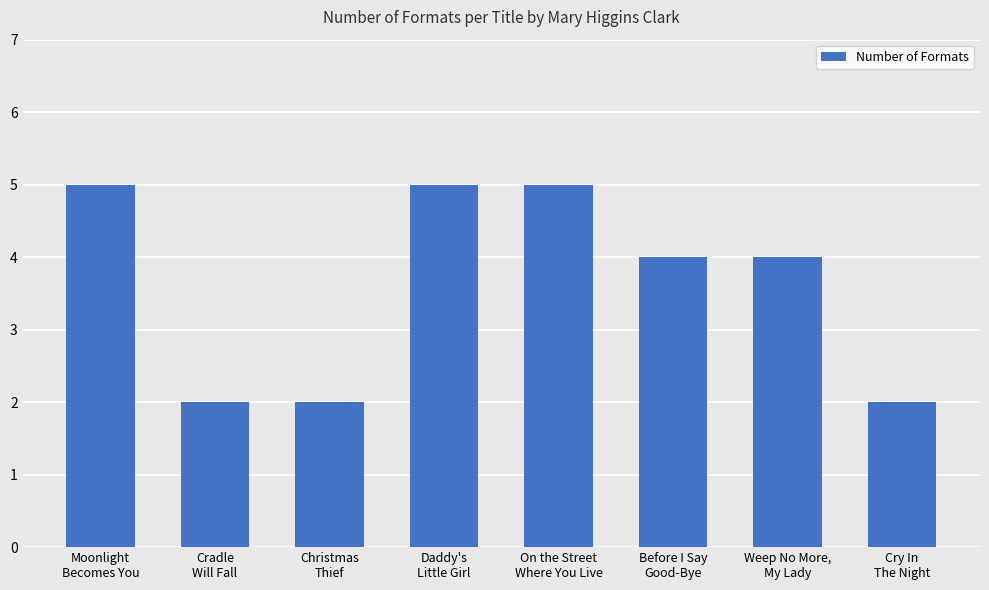

How many values are between 2 and 5?

8